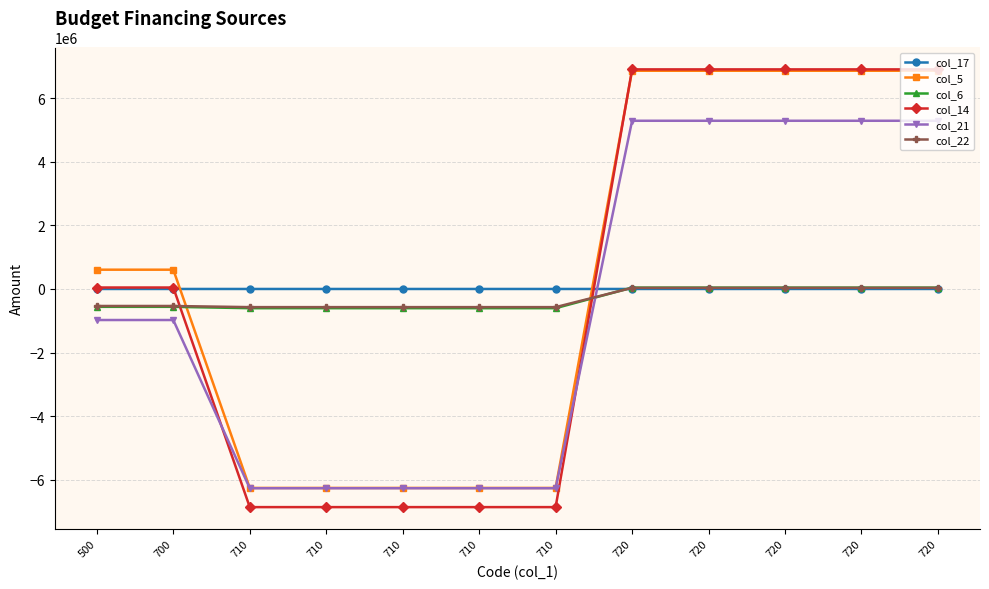

What is the sum of all col_22 values?

-3742758.1